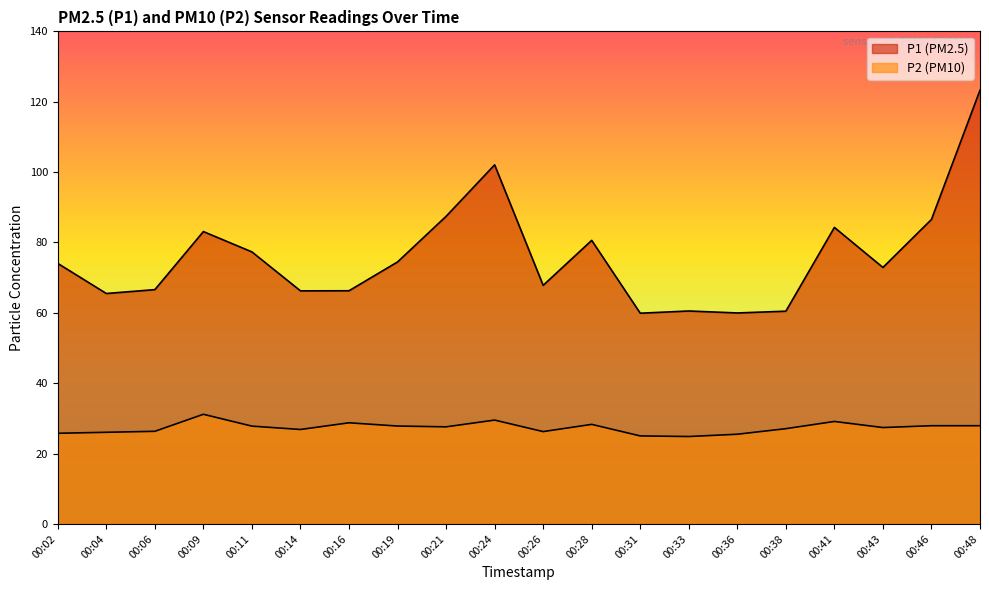

What value does the P1 series have at 00:16?

66.3